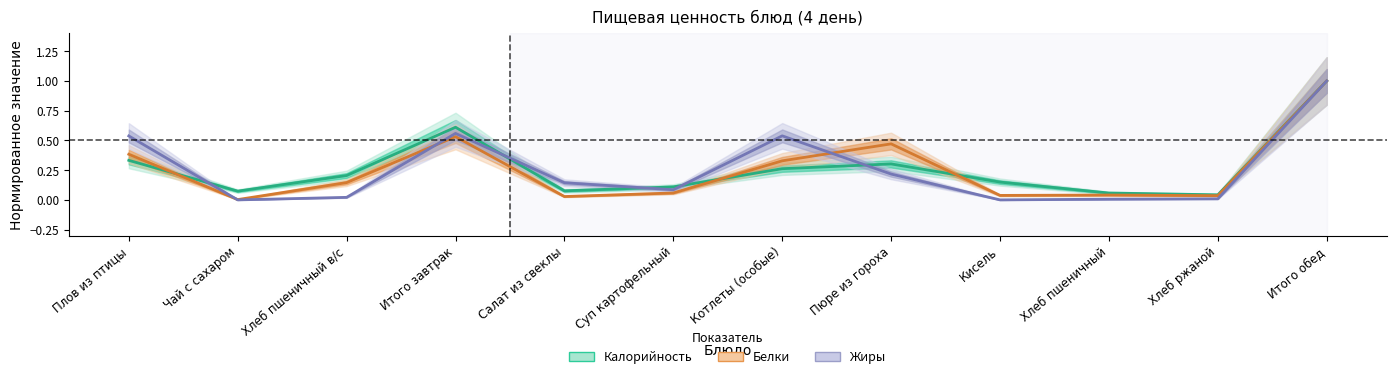

Between Салат из свеклы and Суп картофельный, which series saw the biggest shift?

Жиры